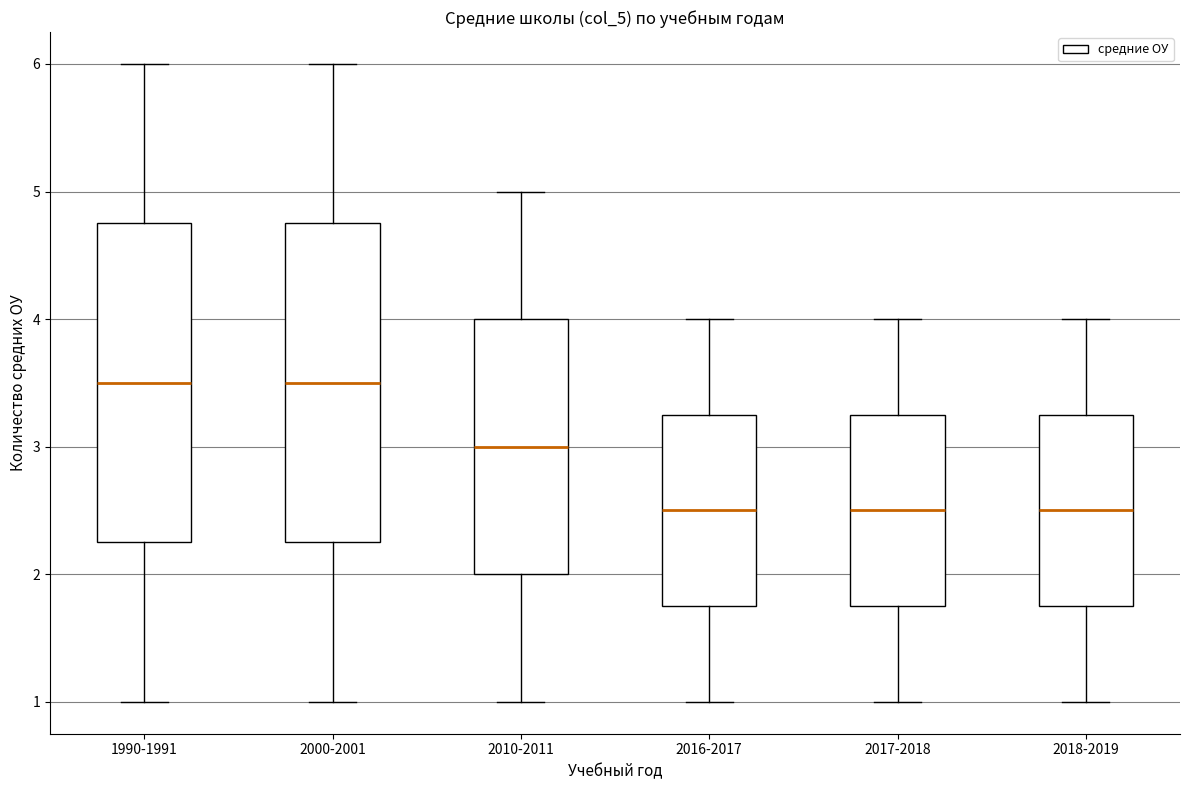

Reading left to right, transcribe this box plot: for each box, give where its median line is, the range the box spans, and where its two whiskers end, as read against the y-axis. The values are not printed on the chart, so give them approximately, as read against the axis.

1990-1991: median 3.5, box 2.3 to 4.8, whiskers 1.0 to 6.0
2000-2001: median 3.5, box 2.3 to 4.8, whiskers 1.0 to 6.0
2010-2011: median 3.0, box 2.0 to 4.0, whiskers 1.0 to 5.0
2016-2017: median 2.5, box 1.8 to 3.3, whiskers 1.0 to 4.0
2017-2018: median 2.5, box 1.8 to 3.3, whiskers 1.0 to 4.0
2018-2019: median 2.5, box 1.8 to 3.3, whiskers 1.0 to 4.0